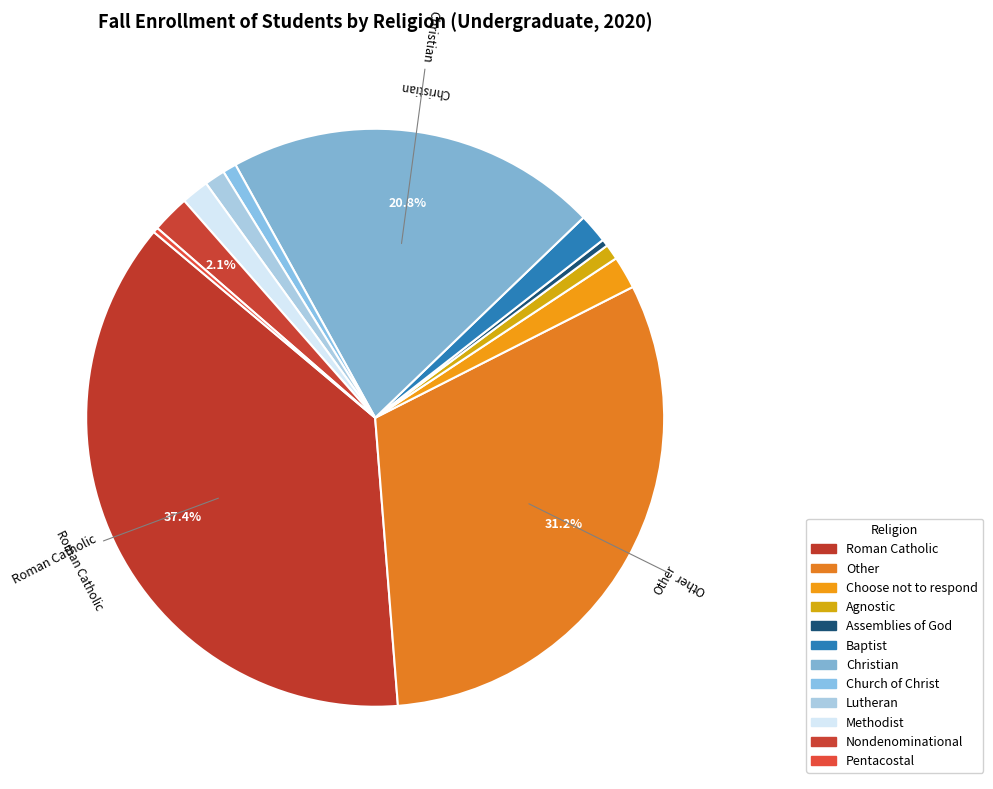

To the nearest percent, what is the difference between the largest and smallest slice percentages?

37%